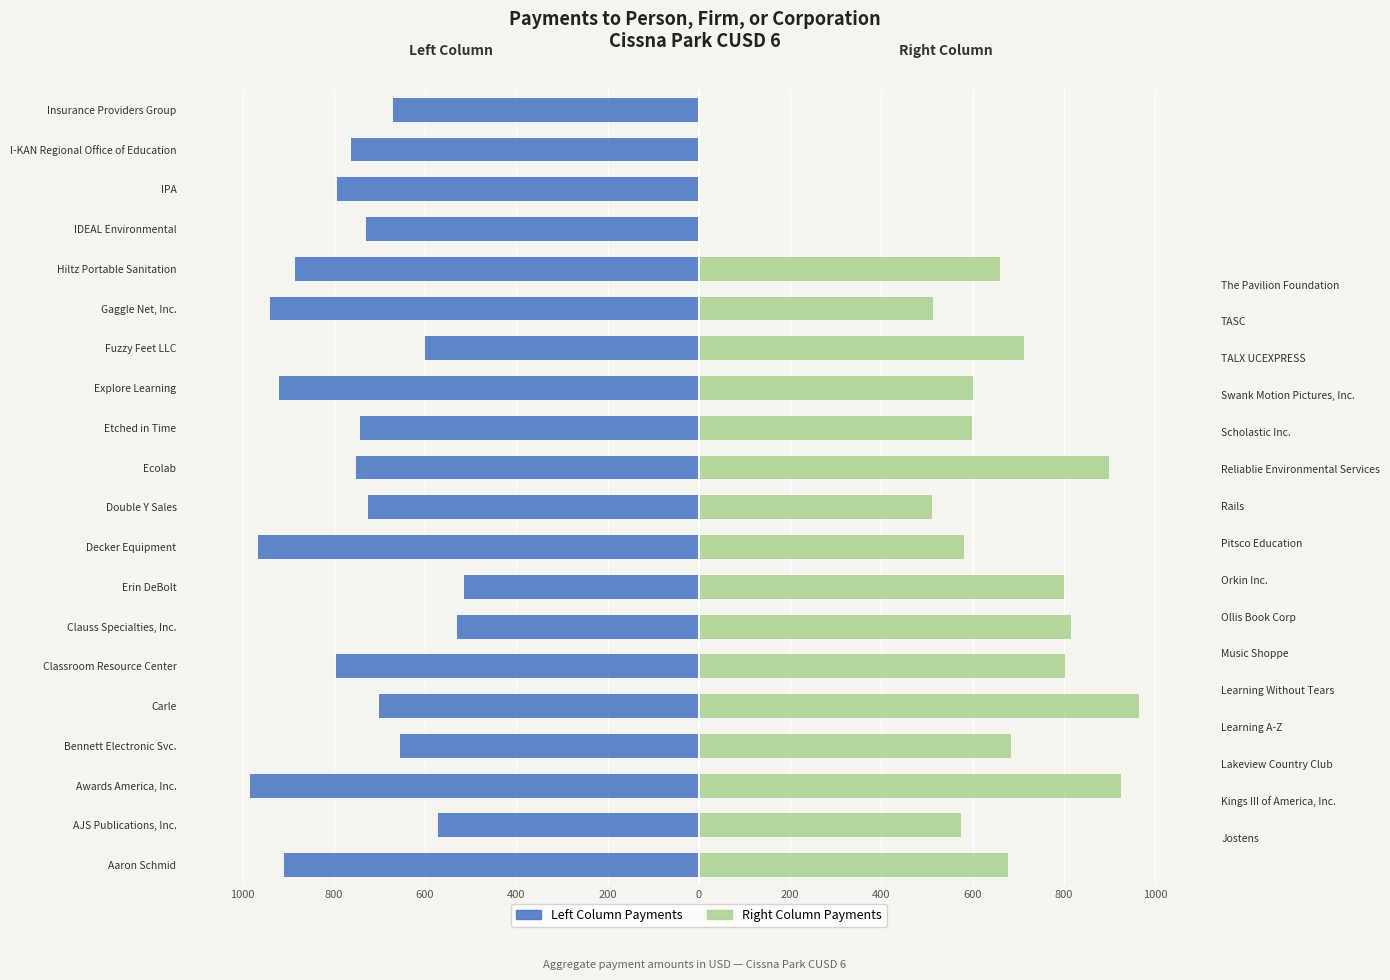

Count the number of data series in this chart.

2